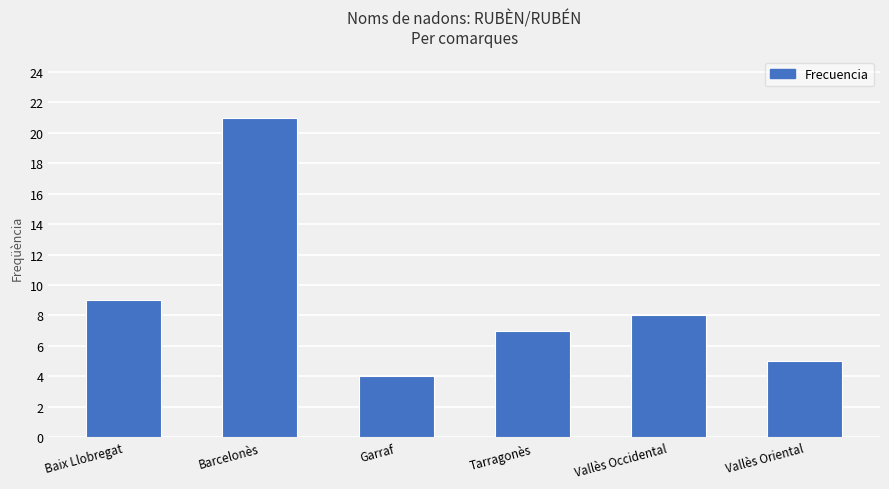

What is the sum of the values at Vallès Occidental and Barcelonès?

29